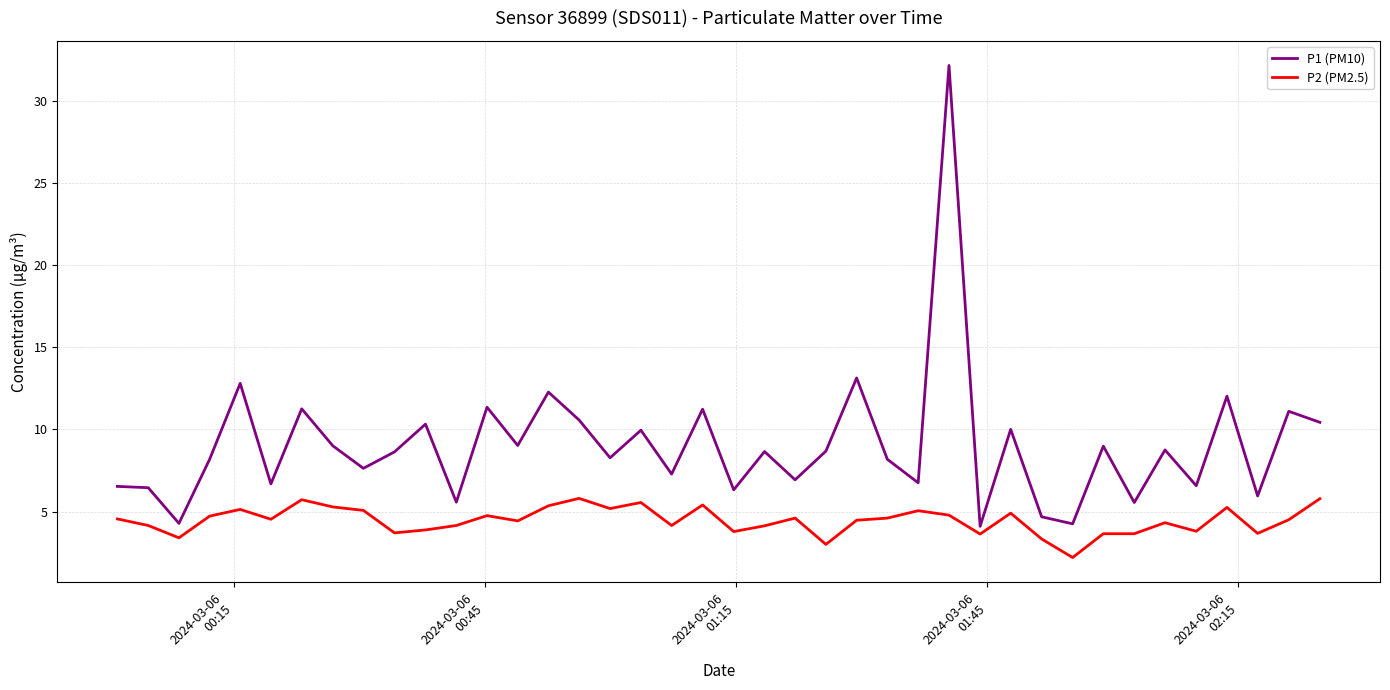

What is the smallest value displayed?

2.2